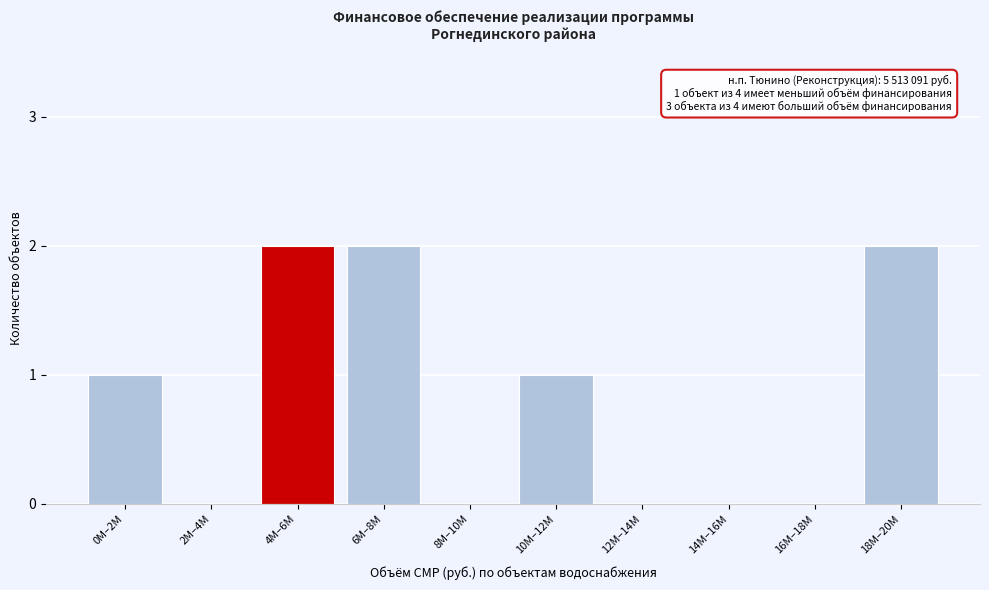

Reading left to right, list all the values displayed in this chart.

0M–2M=1	2M–4M=0	4M–6M=2	6M–8M=2	8M–10M=0	10M–12M=1	12M–14M=0	14M–16M=0	16M–18M=0	18M–20M=2